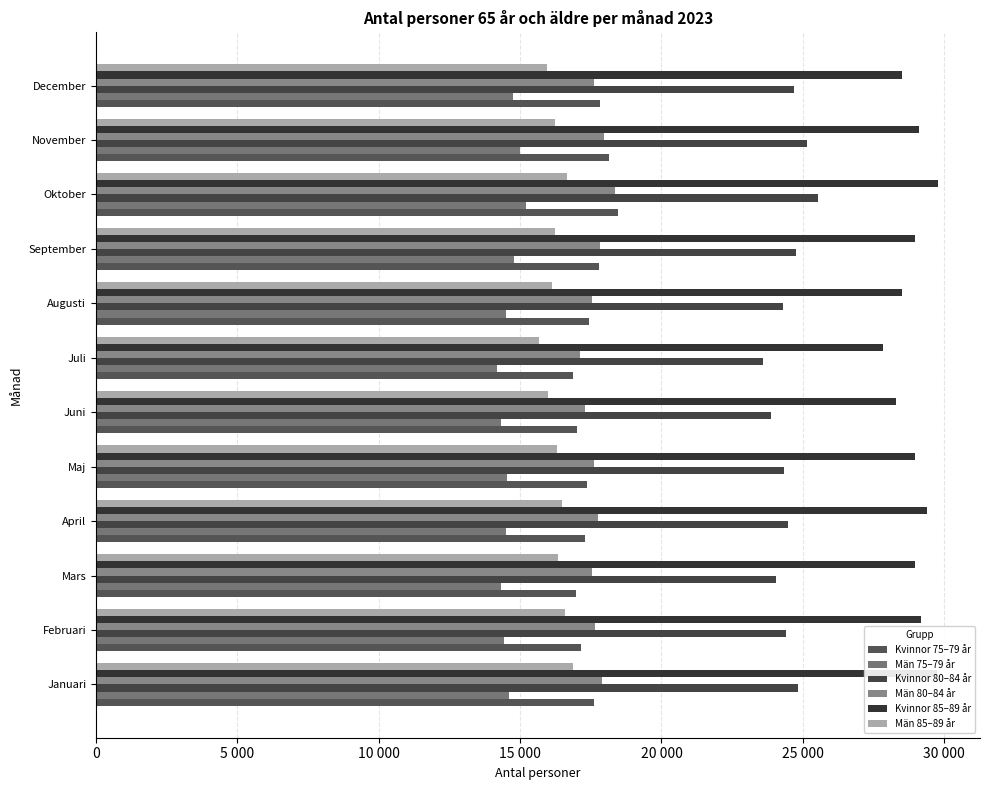

Does the chart contain stacked bars?

No